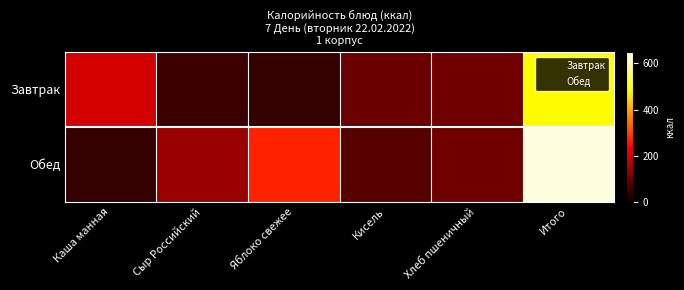

List the series in order of their overall mean, lowest first.

Завтрак, Обед